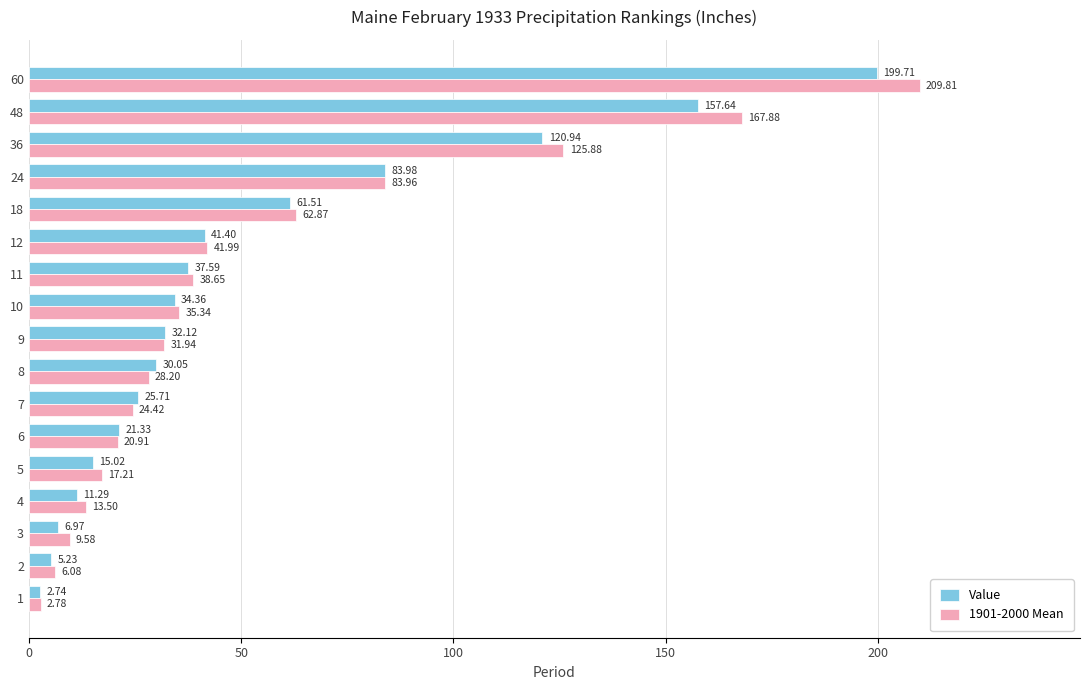

Which series has the largest total across all categories?

1901-2000 Mean